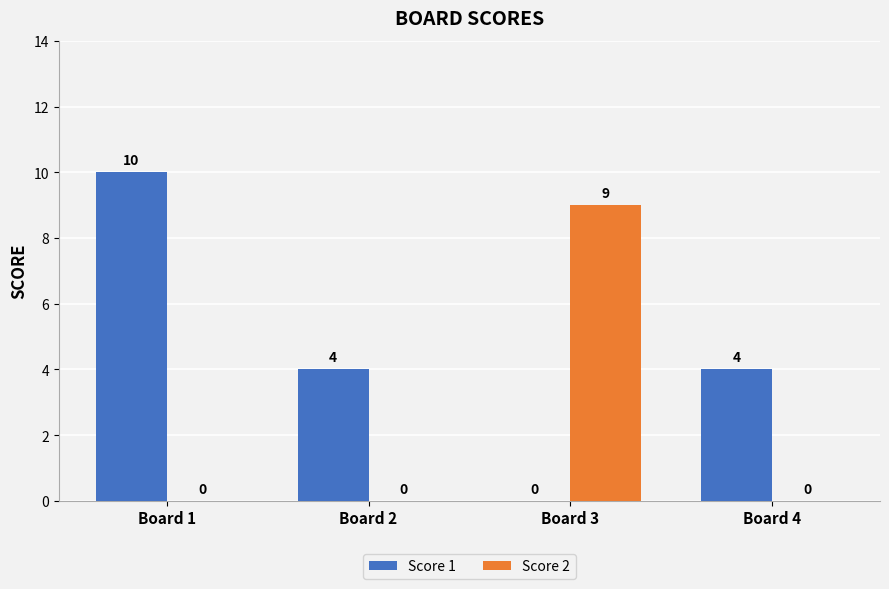

What is the sum of the Score 1 values at Board 3 and Board 2?

4